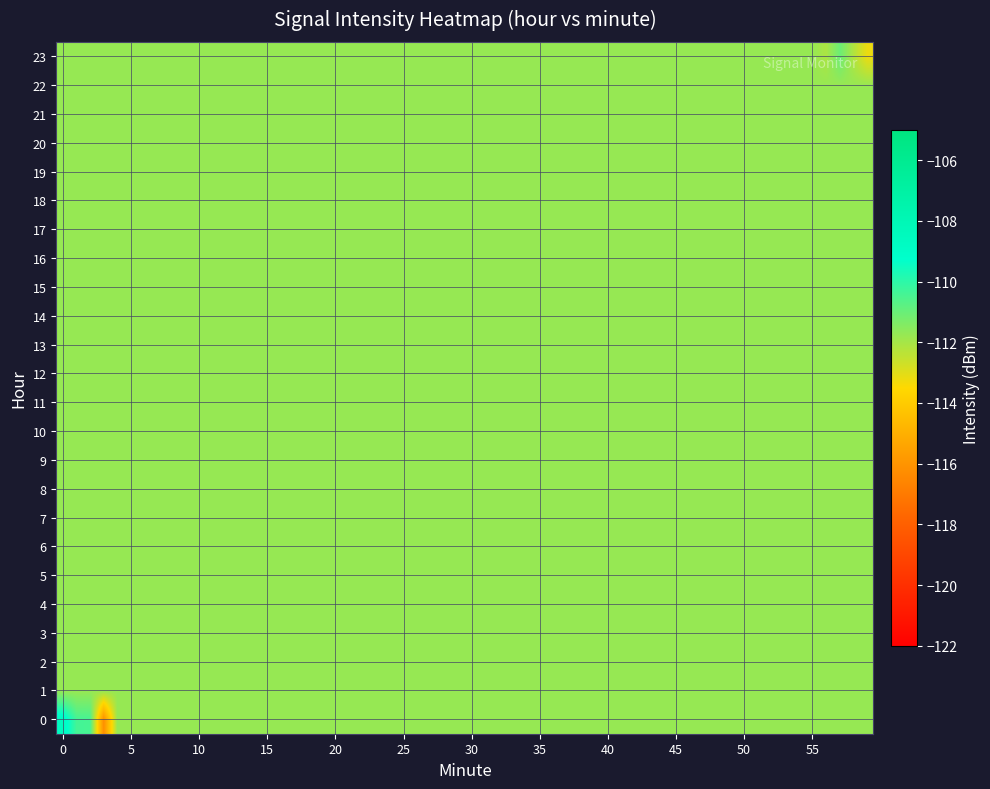

Which series has the largest total across all categories?

23